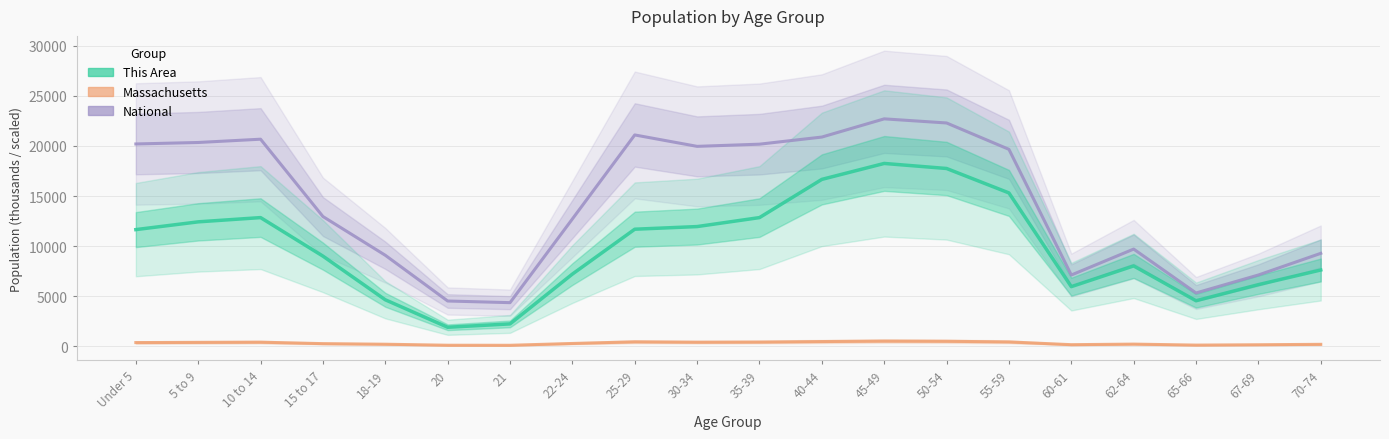

At which label is Massachusetts (thousands) closest to 305?

22-24